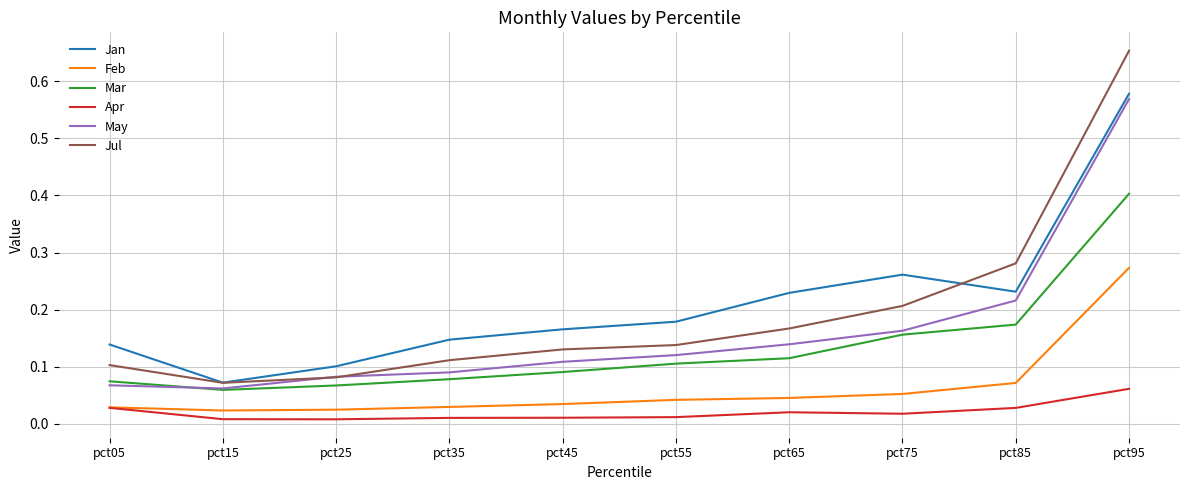

At which category is the sum across all series the highest?

pct95